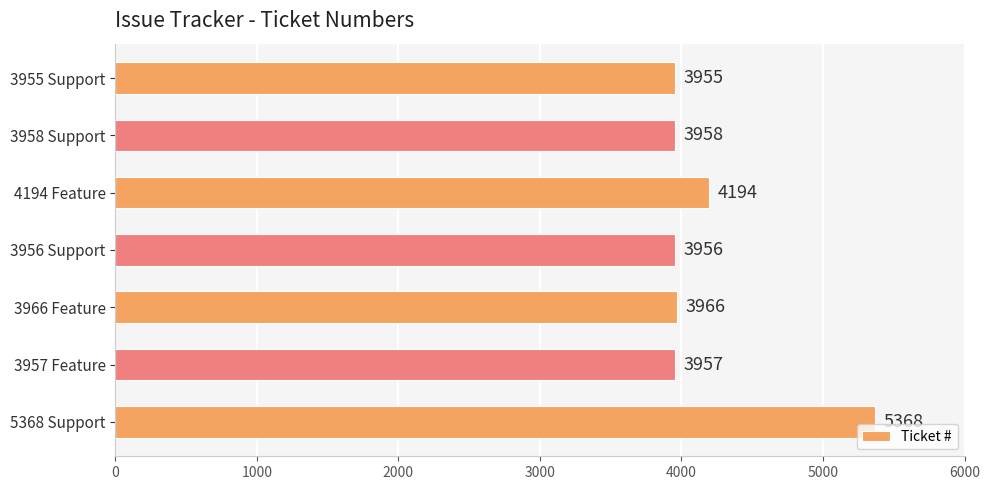

How many data points are less than 3958?

3